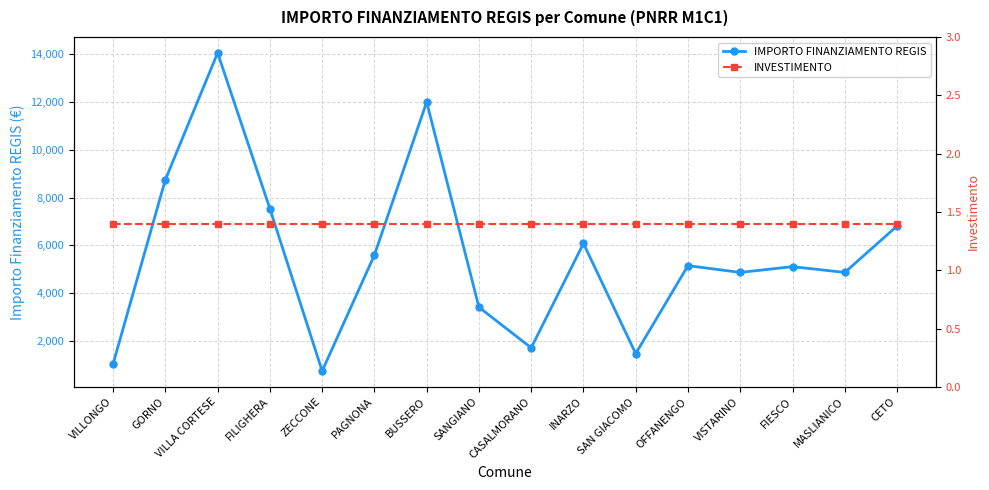

Where is the first local maximum for IMPORTO FINANZIAMENTO REGIS?

VILLA CORTESE